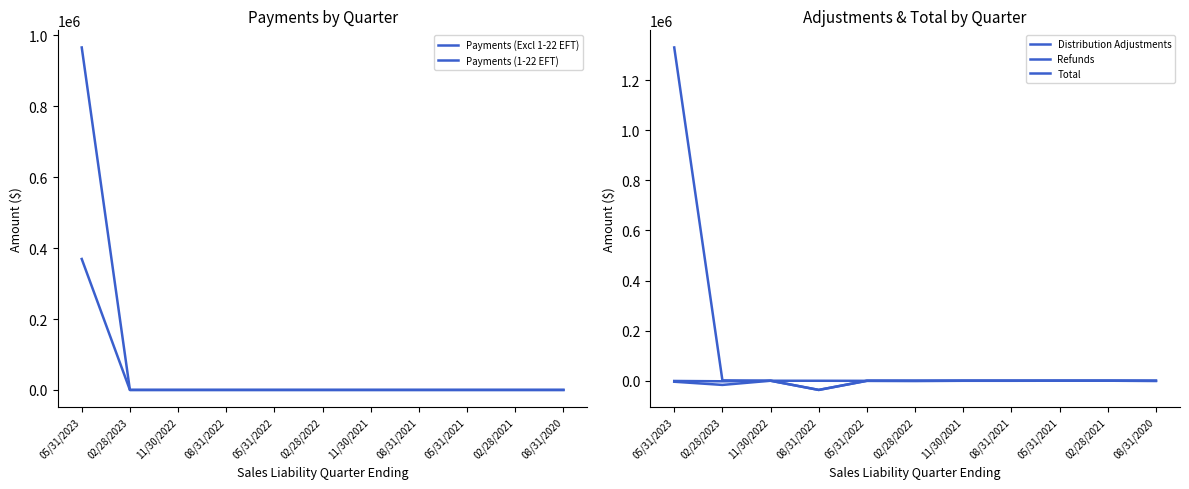

True or false: Refunds and Distribution Adjustments intersect in this chart.

True